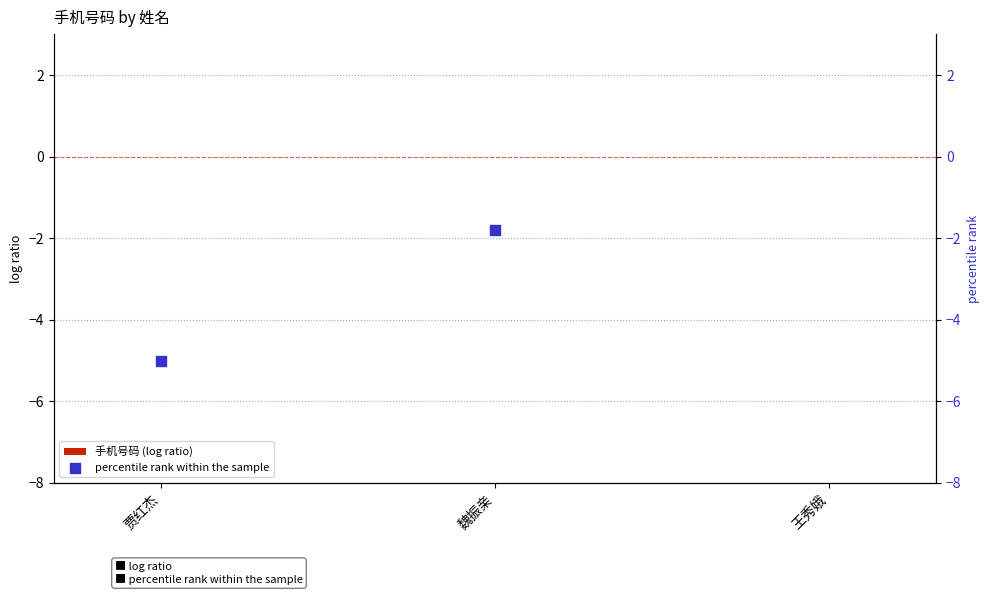

Which series reaches the maximum Y coordinate?

percentile rank within the sample